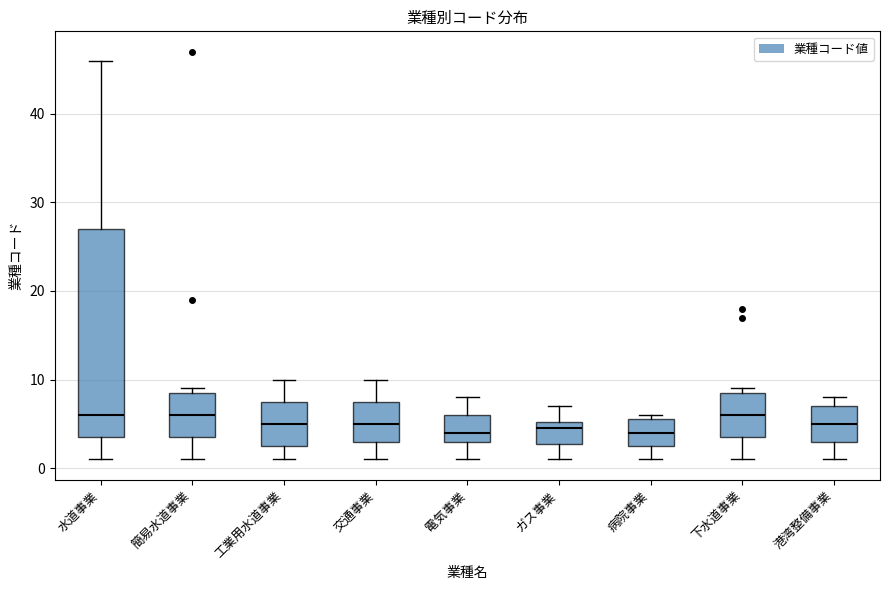

Reading left to right, read every box against the y-axis: the position of its median line, the range the box covers, and the ends of its whiskers. The values are not printed on the chart, so give them approximately, as read against the axis.

水道事業: median 6, box 4 to 27, whiskers 1 to 46
簡易水道事業: median 6, box 4 to 9, whiskers 1 to 9 (just above the box's upper edge)
工業用水道事業: median 5, box 3 to 8, whiskers 1 to 10
交通事業: median 5, box 3 to 8, whiskers 1 to 10
電気事業: median 4, box 3 to 6, whiskers 1 to 8
ガス事業: median 5 (just below the box's upper edge), box 3 to 5, whiskers 1 to 7
病院事業: median 4, box 3 to 6, whiskers 1 to 6 (just above the box's upper edge)
下水道事業: median 6, box 4 to 9, whiskers 1 to 9 (just above the box's upper edge)
港湾整備事業: median 5, box 3 to 7, whiskers 1 to 8